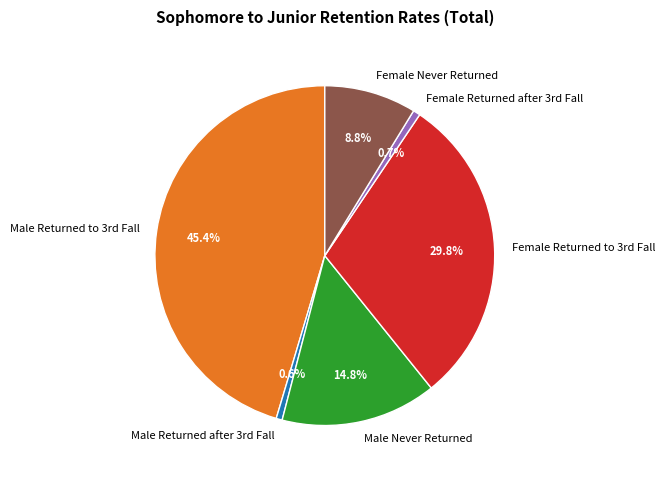

Is there any slice that represents more than half of the pie?

No